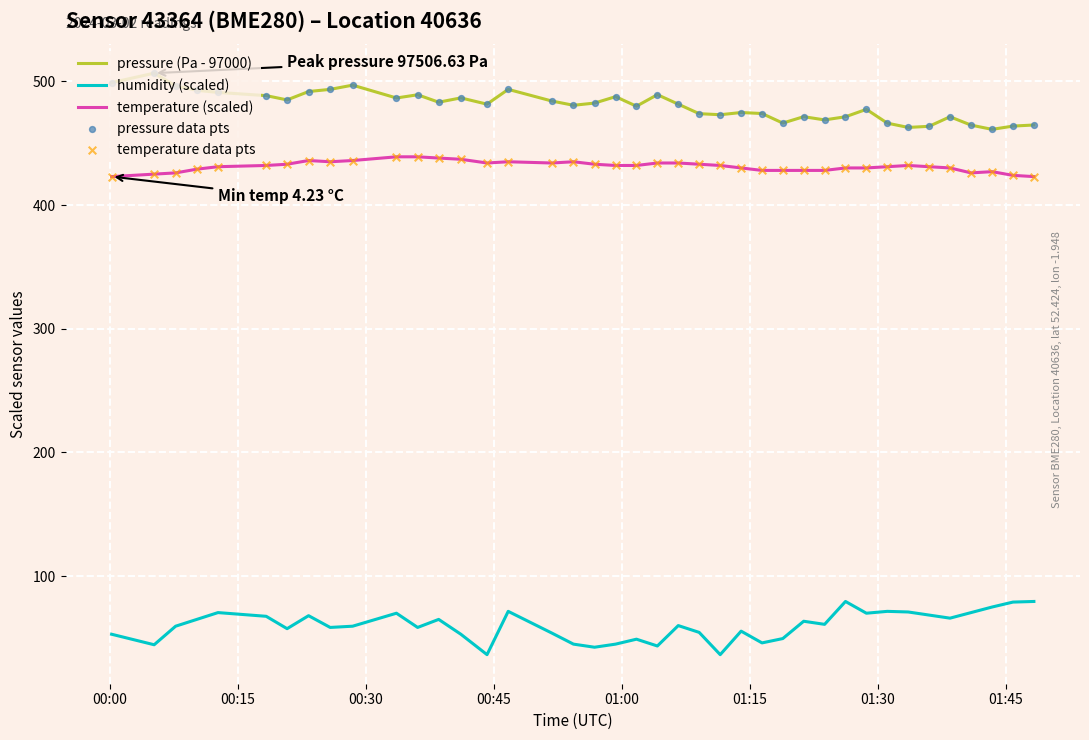

True or false: humidity (scaled) and pressure (Pa - 97000) cross at least once.

False